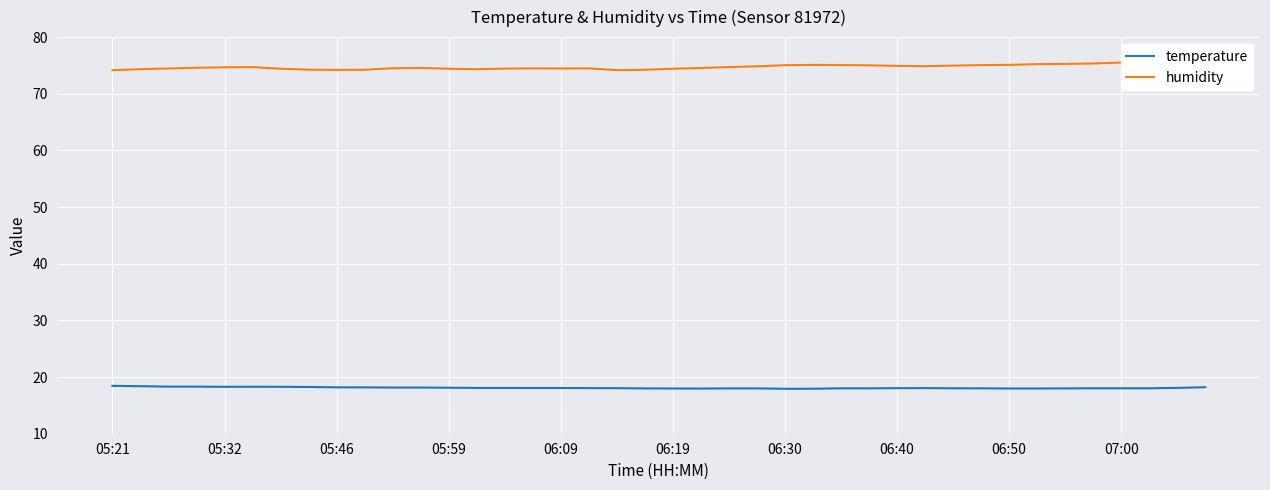

What is the maximum value shown in the chart?

75.6